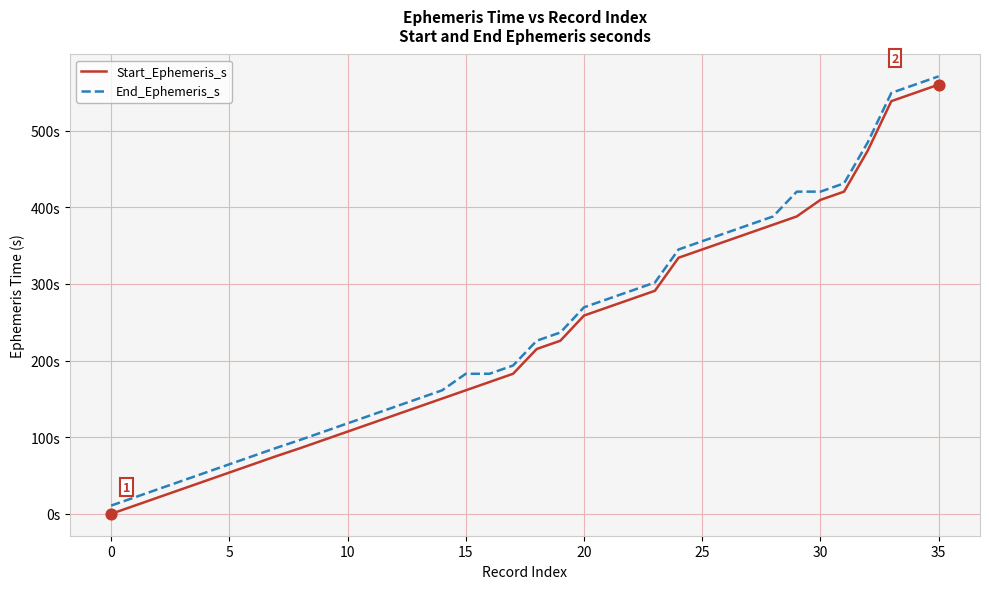

What are all the series names shown in the legend?

Start_Ephemeris_s, End_Ephemeris_s